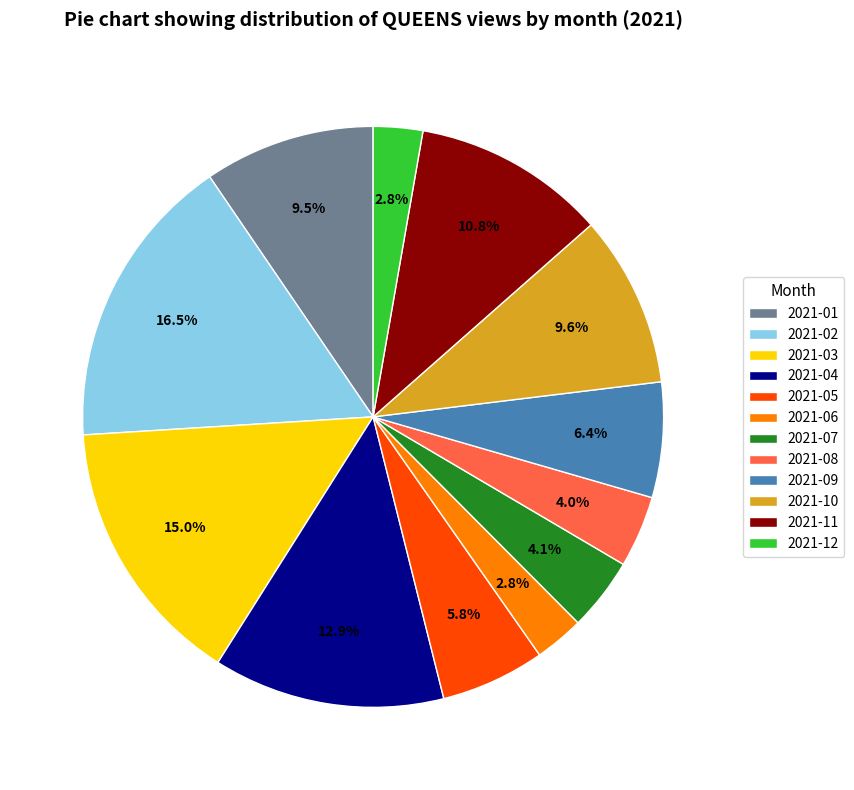

How many segments does this pie chart have?

12